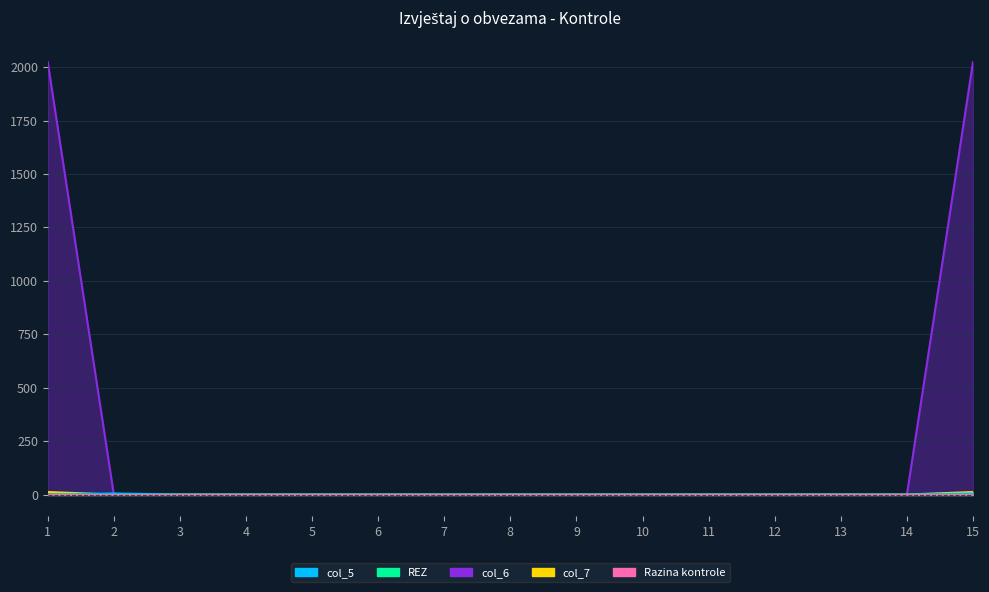

At which label does col_7 reach its minimum?

2